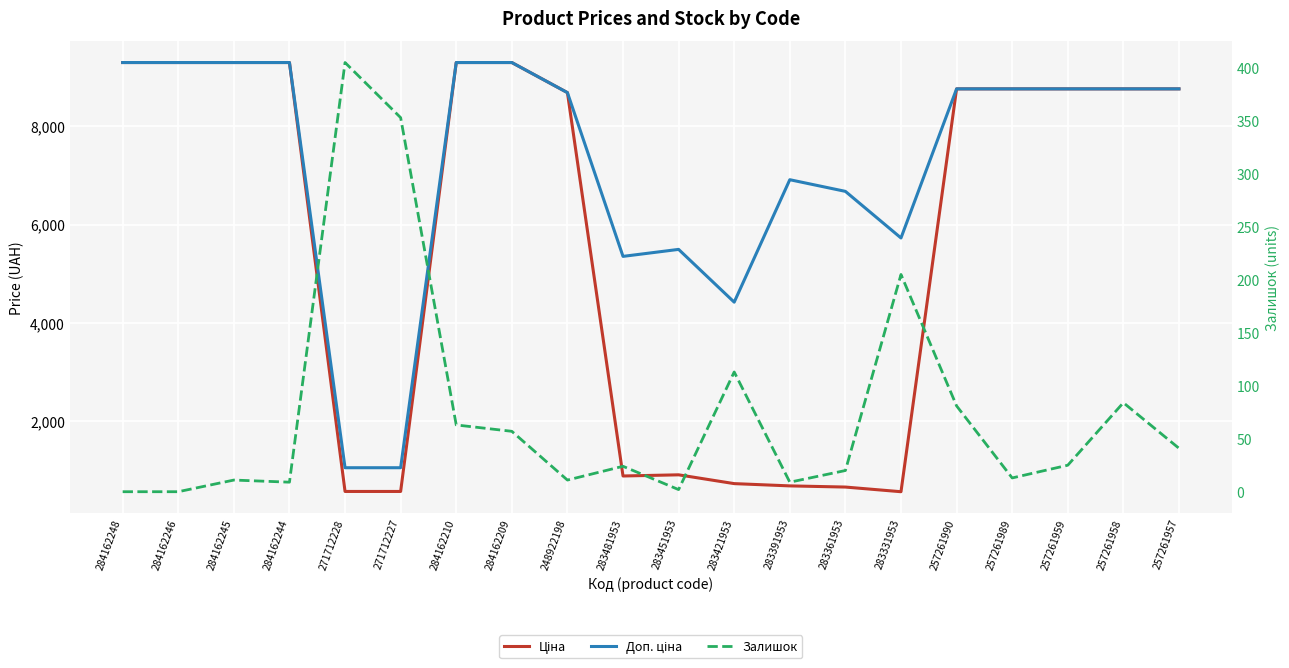

The Ціна series shows 737.2 at 283421953. True or false?

True